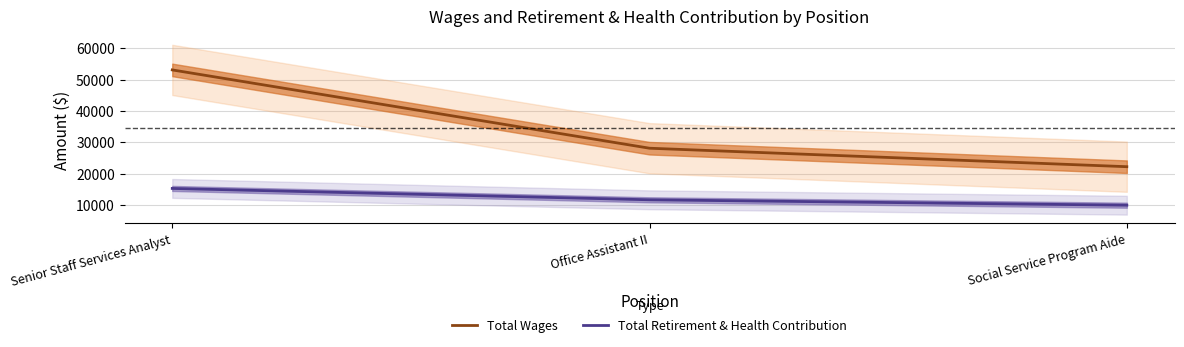

Which series has the largest total across all categories?

Total Wages